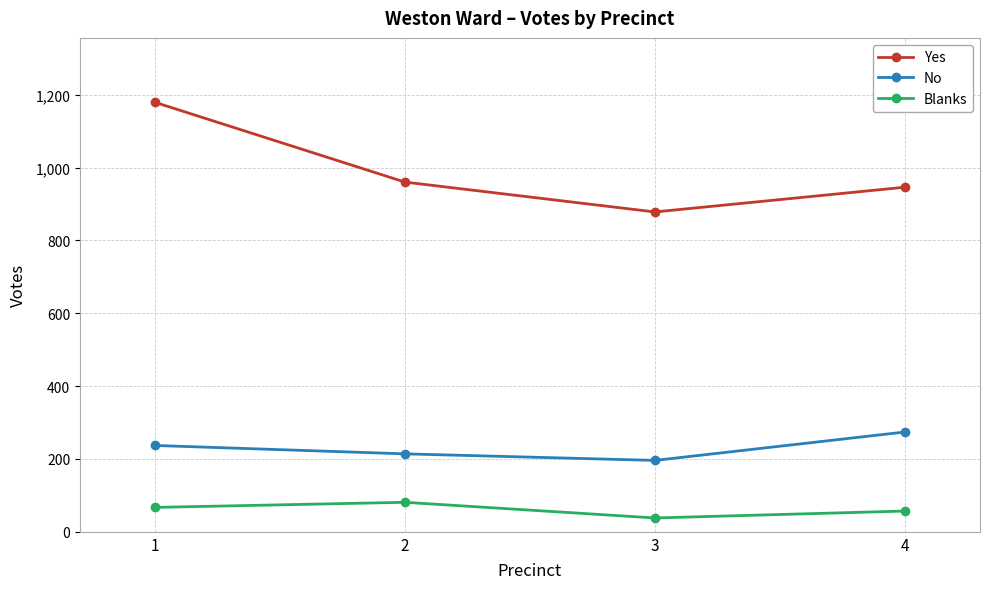

Reading left to right, what are all the values shown in this chart?

Yes: 1179	960	878	946
No: 237	214	196	274
Blanks: 67	81	38	57